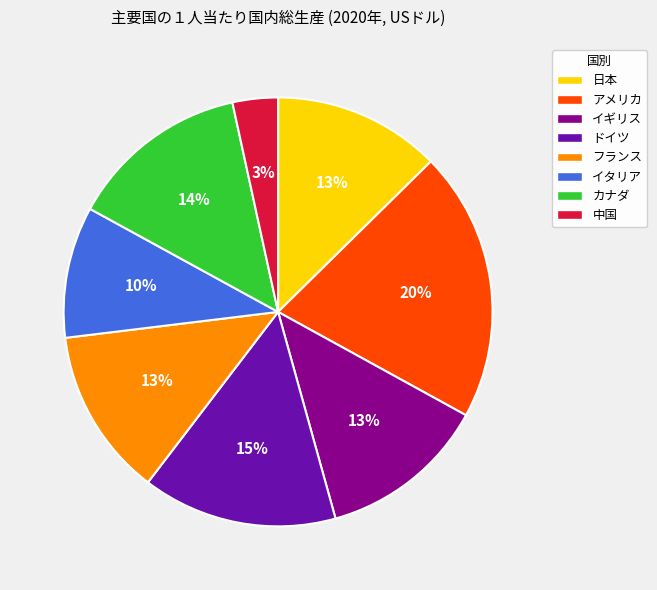

Count the number of slices in the pie.

8